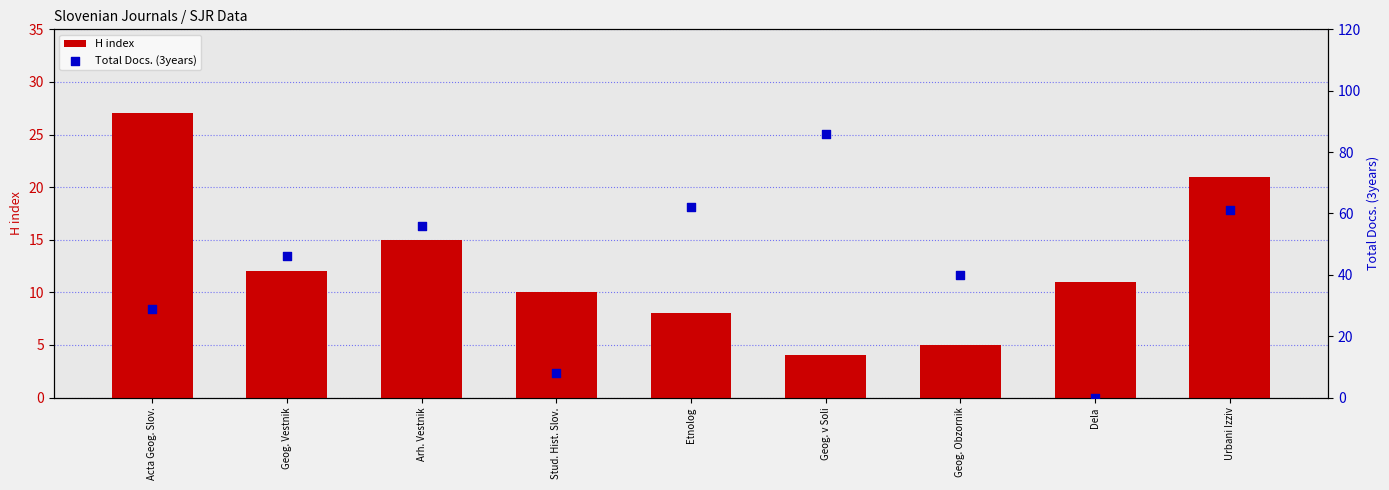

Which series reaches the minimum Y coordinate?

Total Docs. (3years)